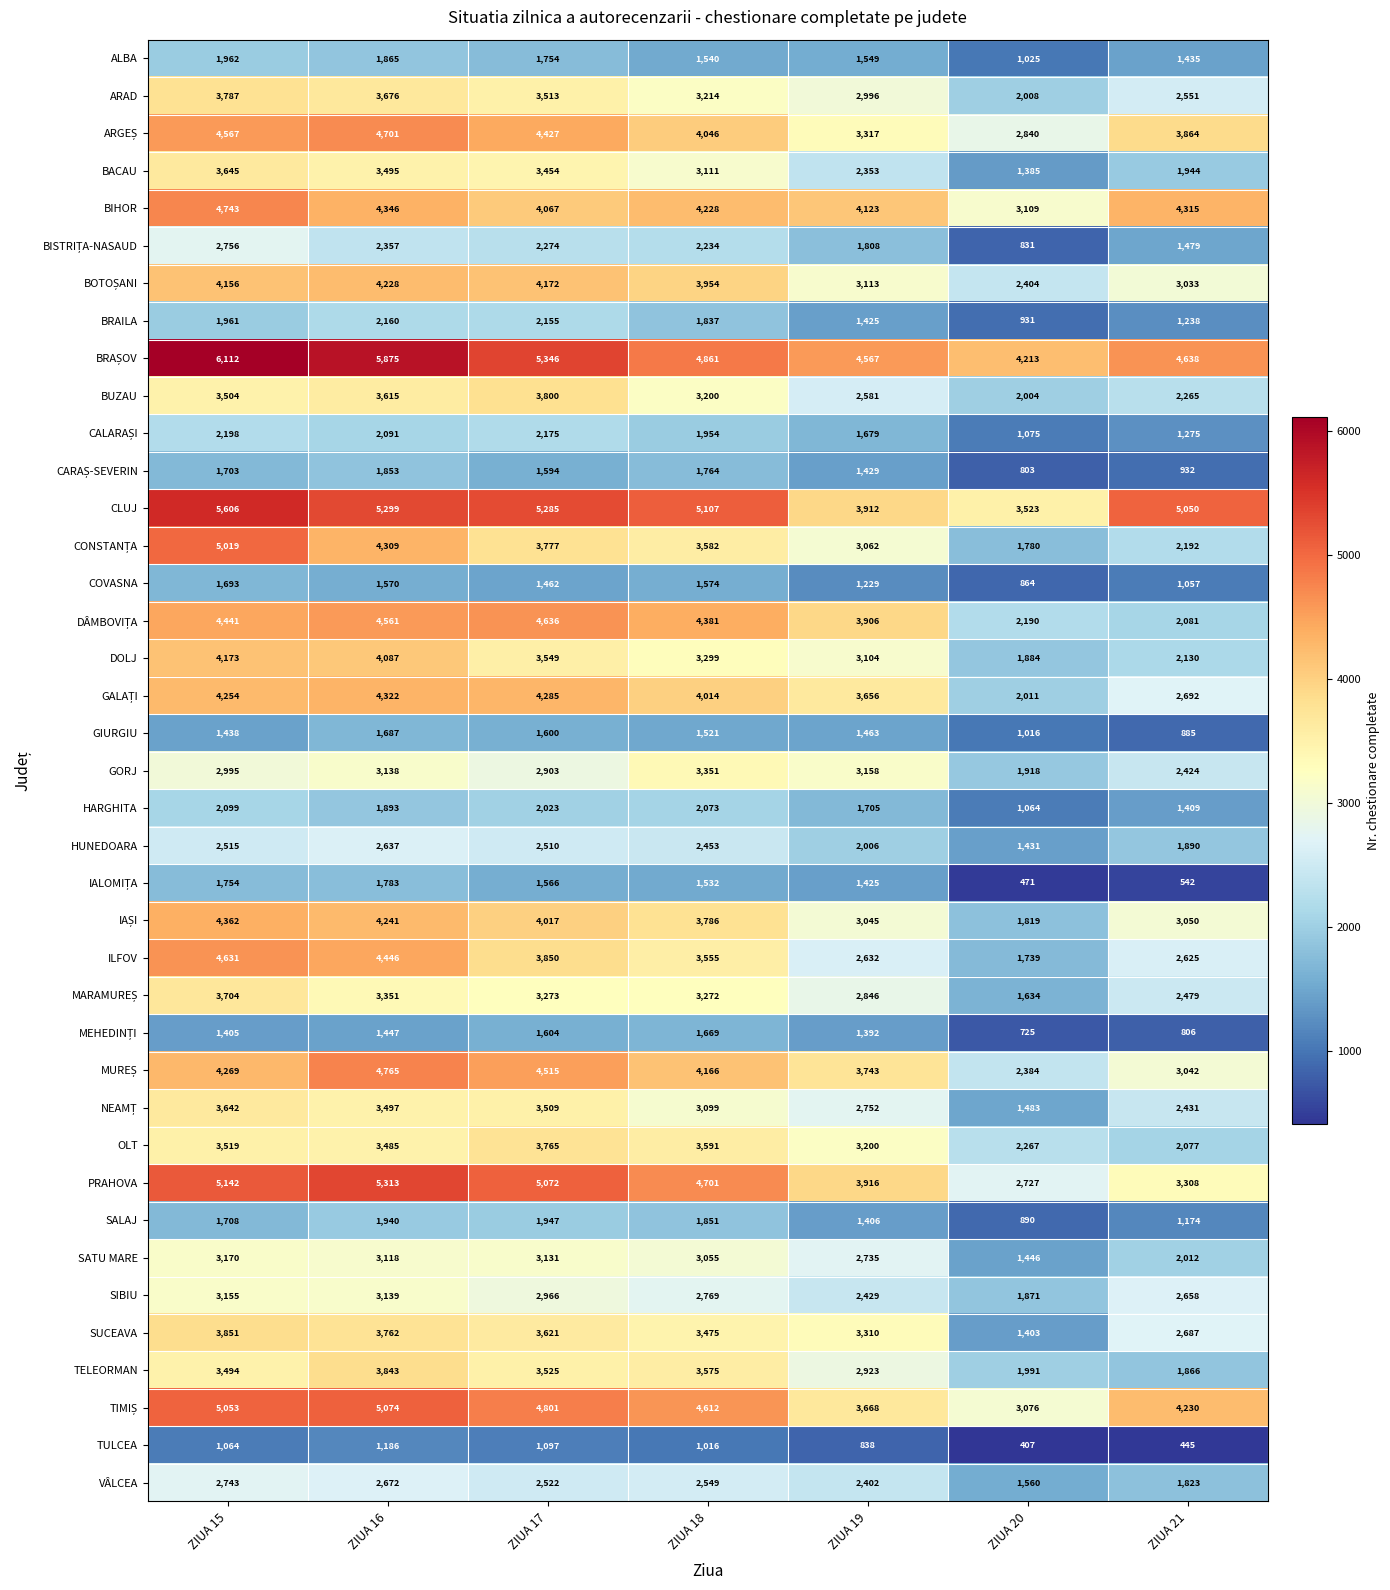

The SATU MARE series shows 3131 at ZIUA 17. True or false?

True